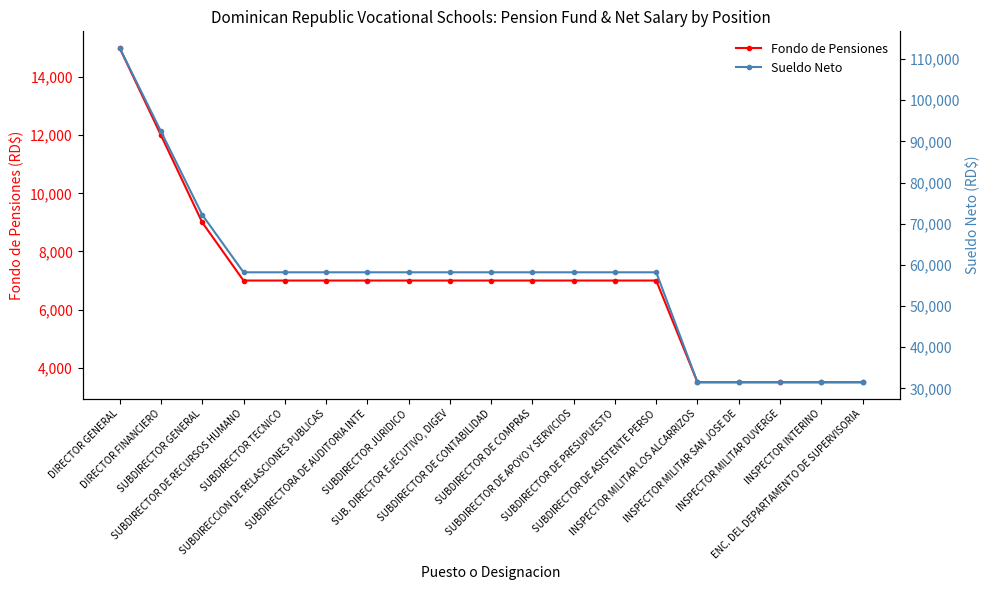

Which category has the highest value in the Sueldo Neto series?

DIRECTOR GENERAL